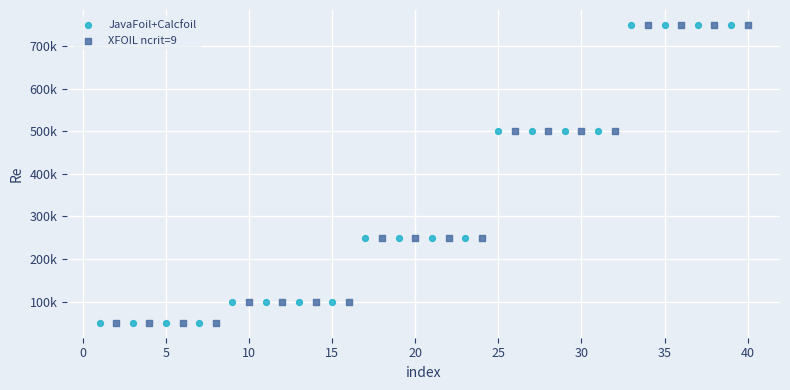

What are all the series names shown in the legend?

JavaFoil+Calcfoil, XFOIL ncrit=9